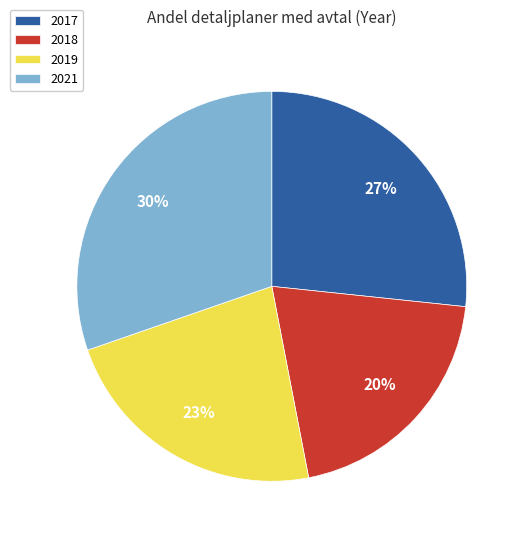

To the nearest percent, what percentage of the pie is 2021?

30%